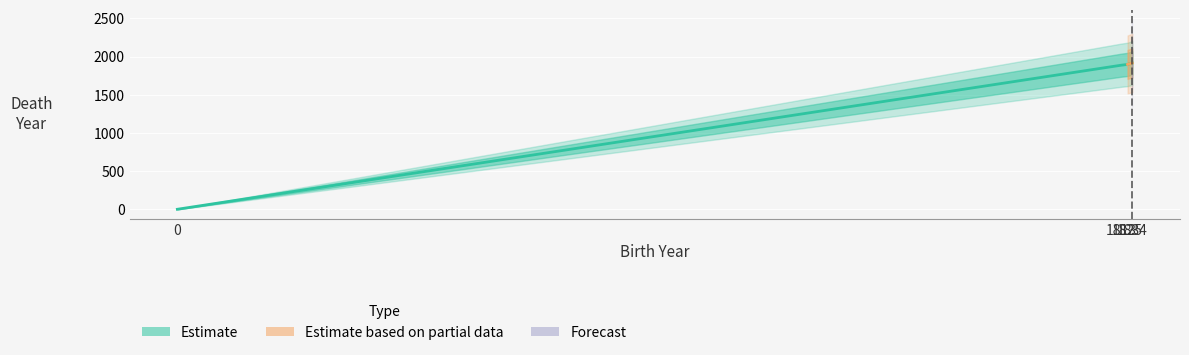

True or false: there are more than 1 points higher than both neighbors.

False